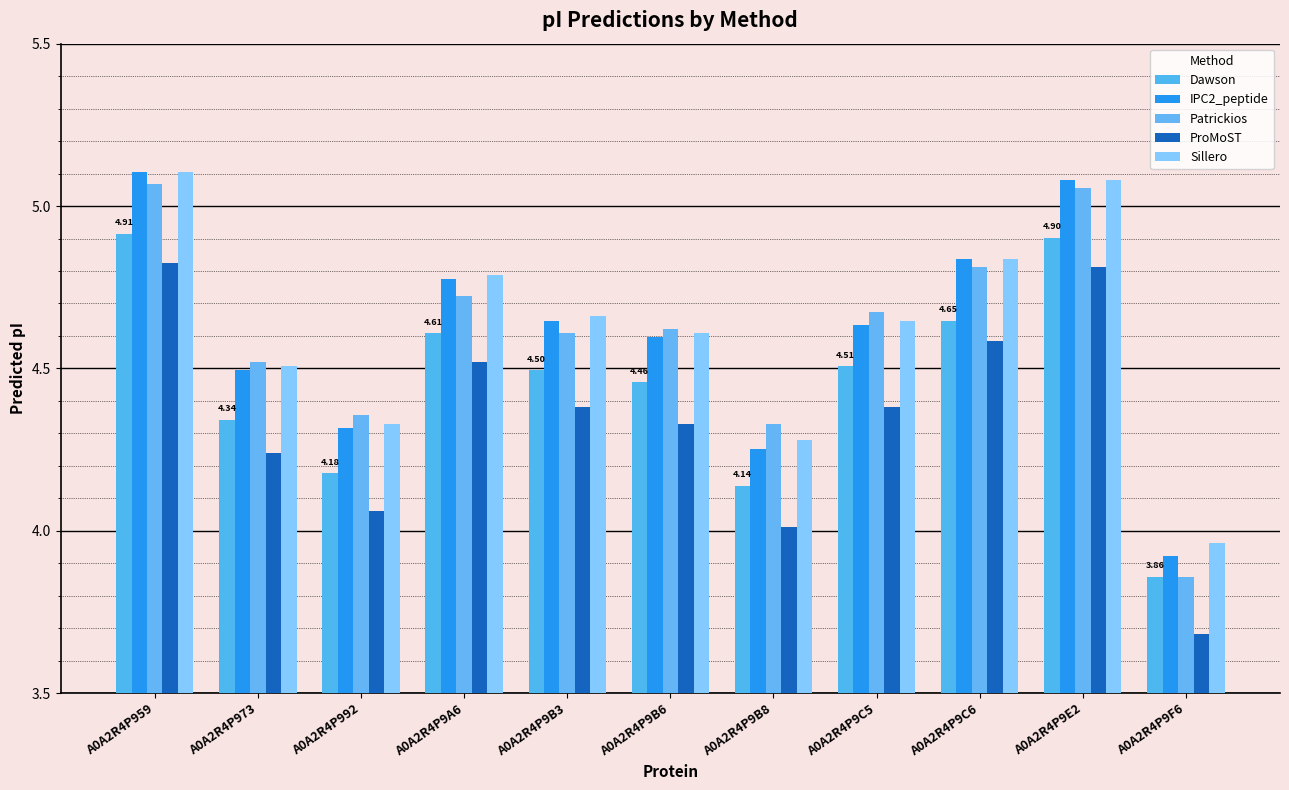

Is it true that IPC2_peptide equals 2.9 at A0A2R4P9C5?

False